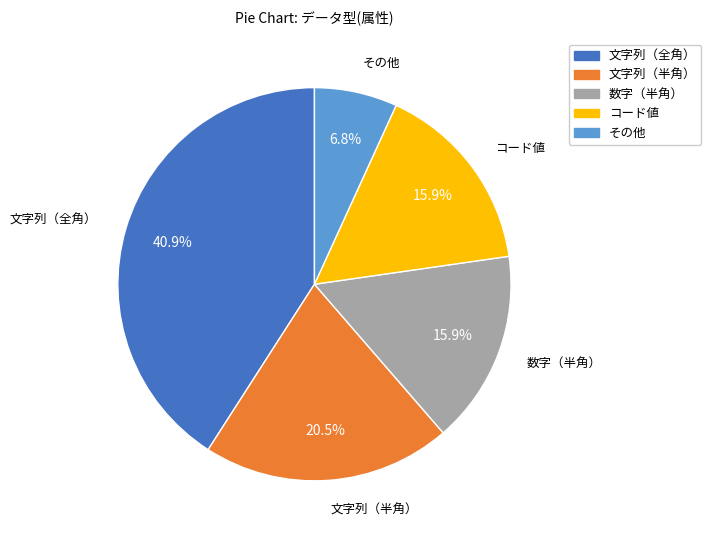

To the nearest percent, what portion does 数字（半角） represent?

16%